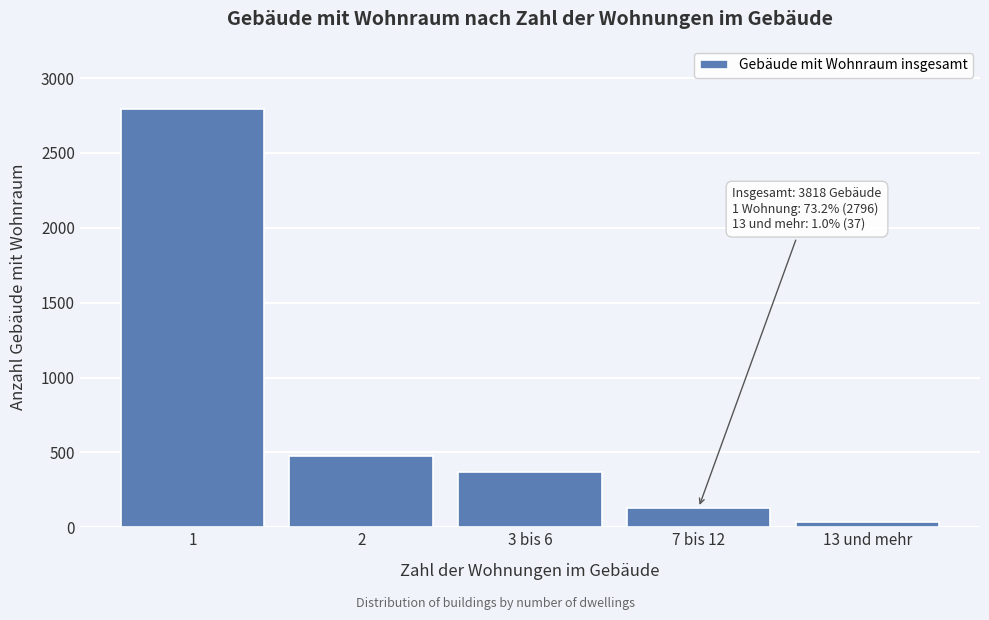

Reading left to right, extract all data points from this chart.

2796	479	371	131	37